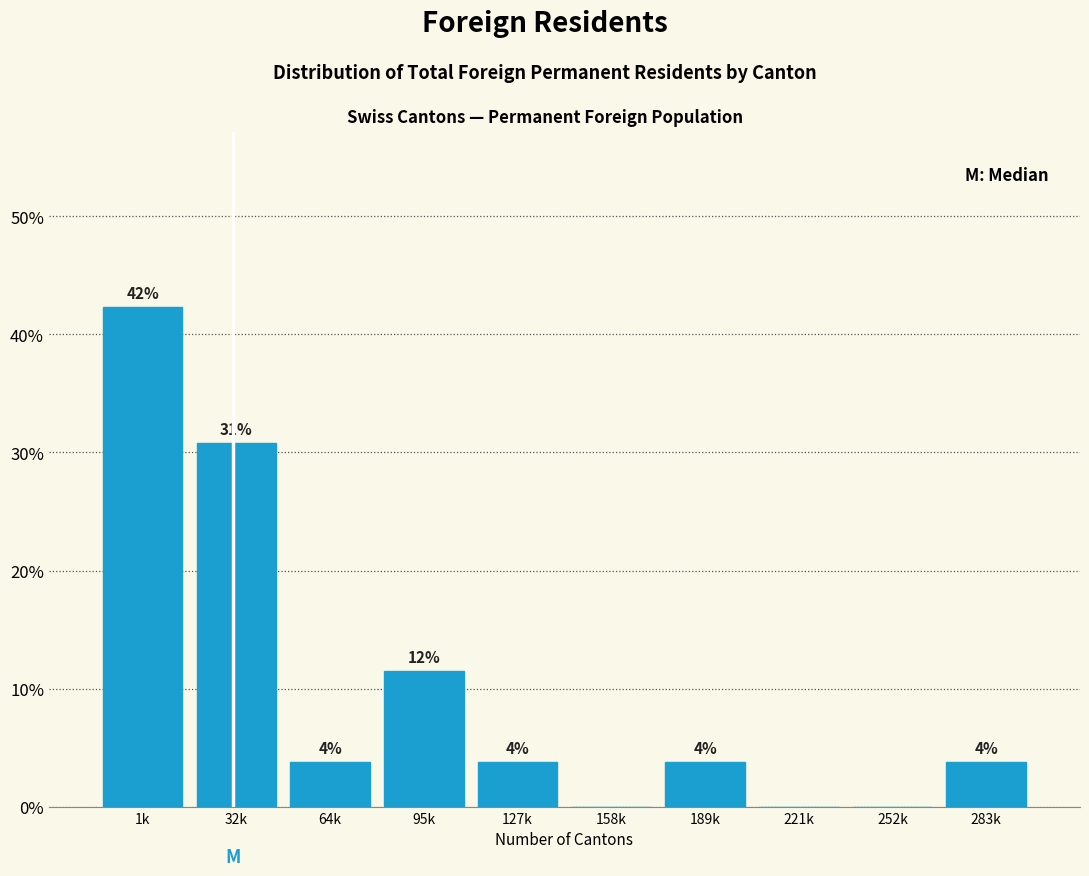

Are the bars horizontal?

No